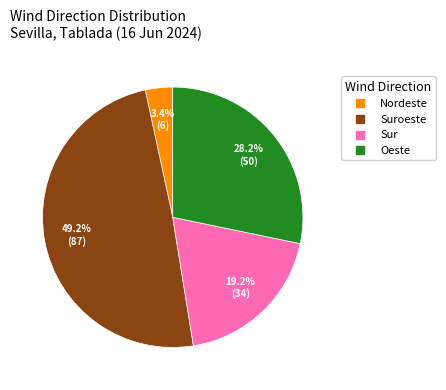

Is there a majority slice in this chart?

No